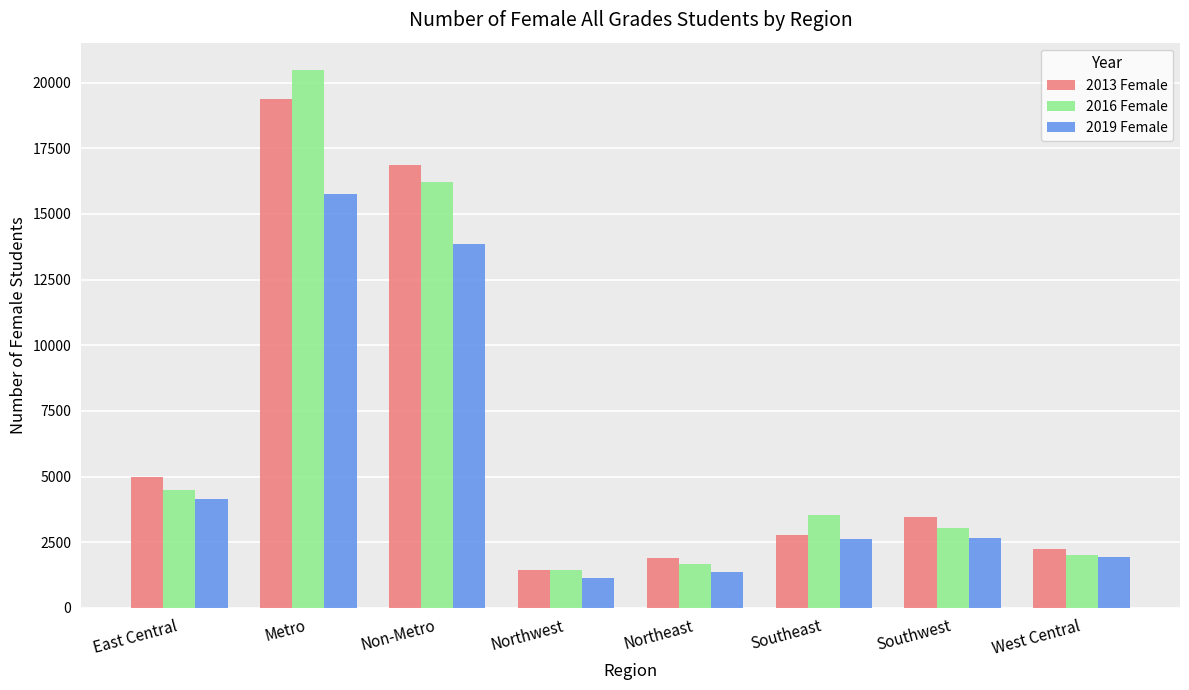

Where does the 2016 Female series first go above 3542?

East Central